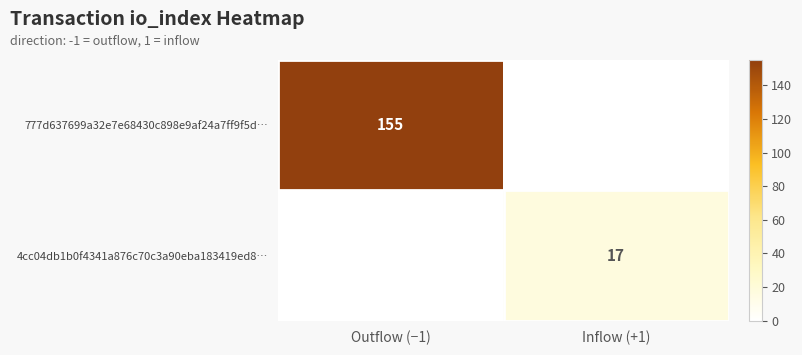

Is it true that 4cc04db1b0f4341a876c70c3a90eba183419ed8… equals 17 at Inflow (+1)?

True